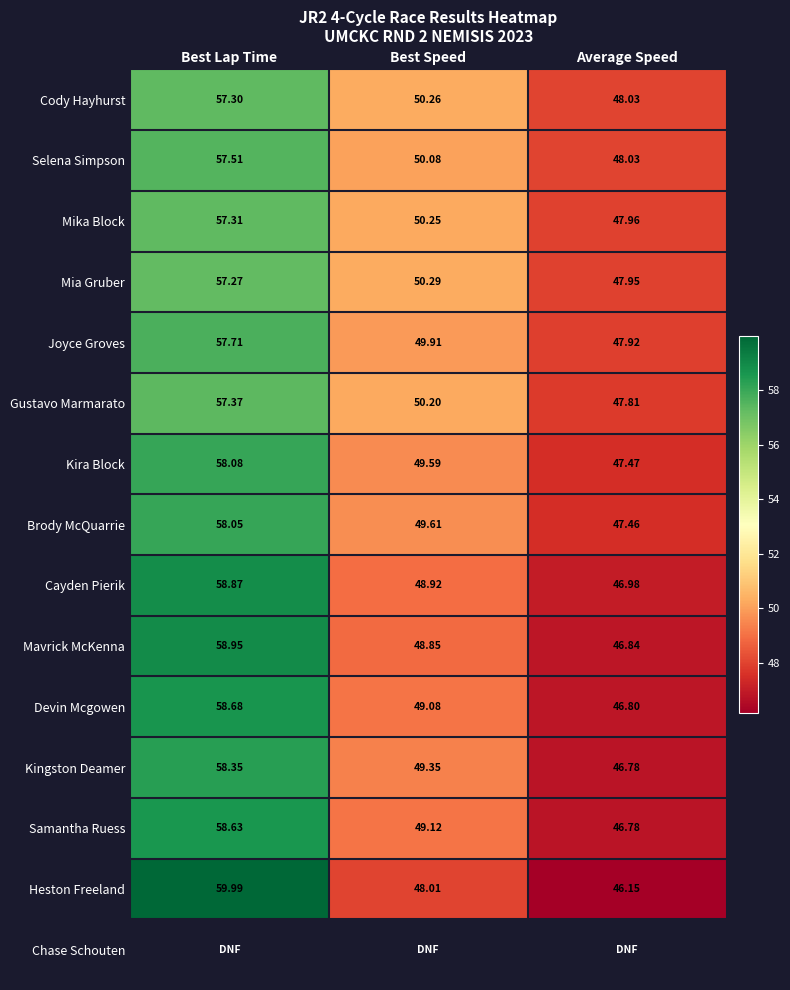

True or false: Mia Gruber has a value of 34.9 at Best Speed.

False